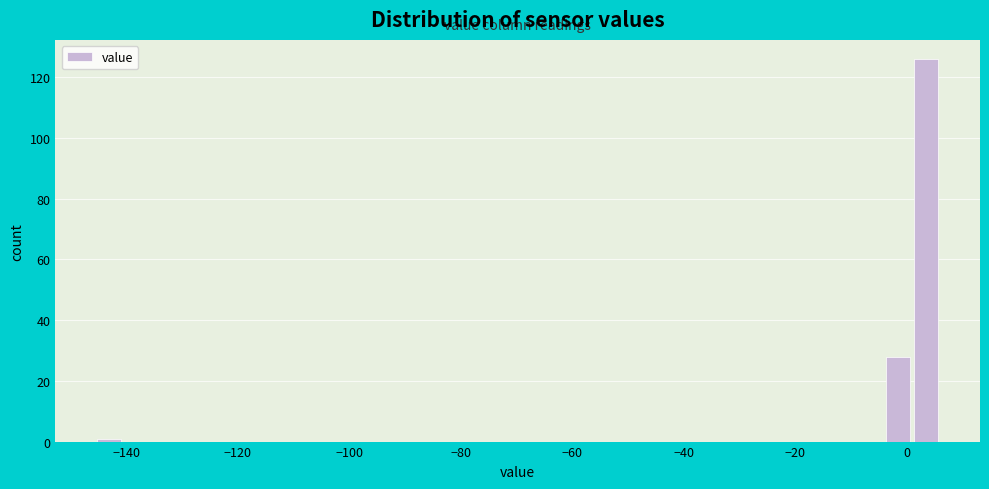

Around what value on the x-axis is the tallest bar? Give the approximate position of its centre, as read against the axis.

4